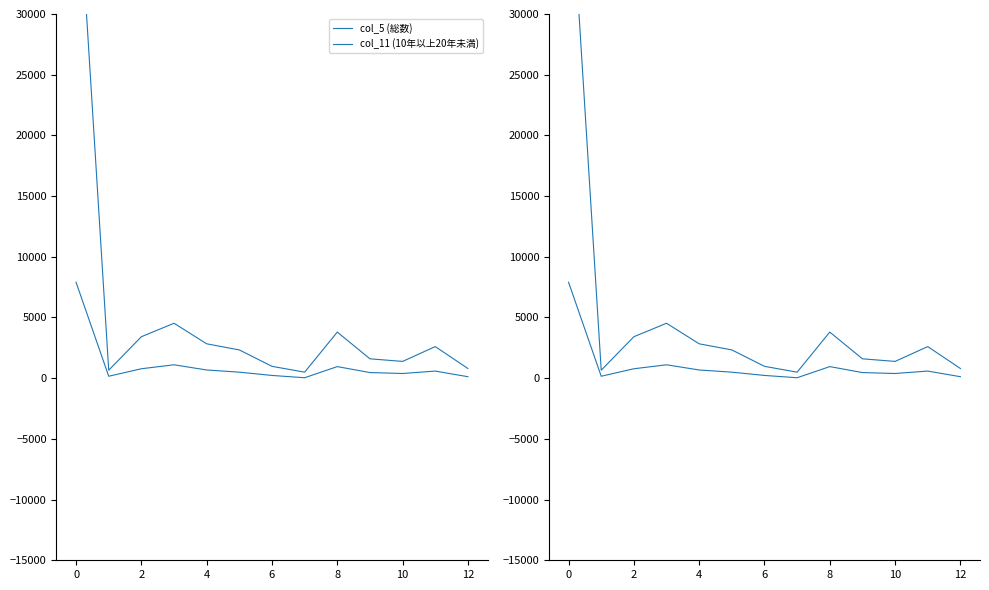

Is the value of col_5 (総数) at 10 greater than the value of col_11 (10年以上20年未満) at 9?

Yes